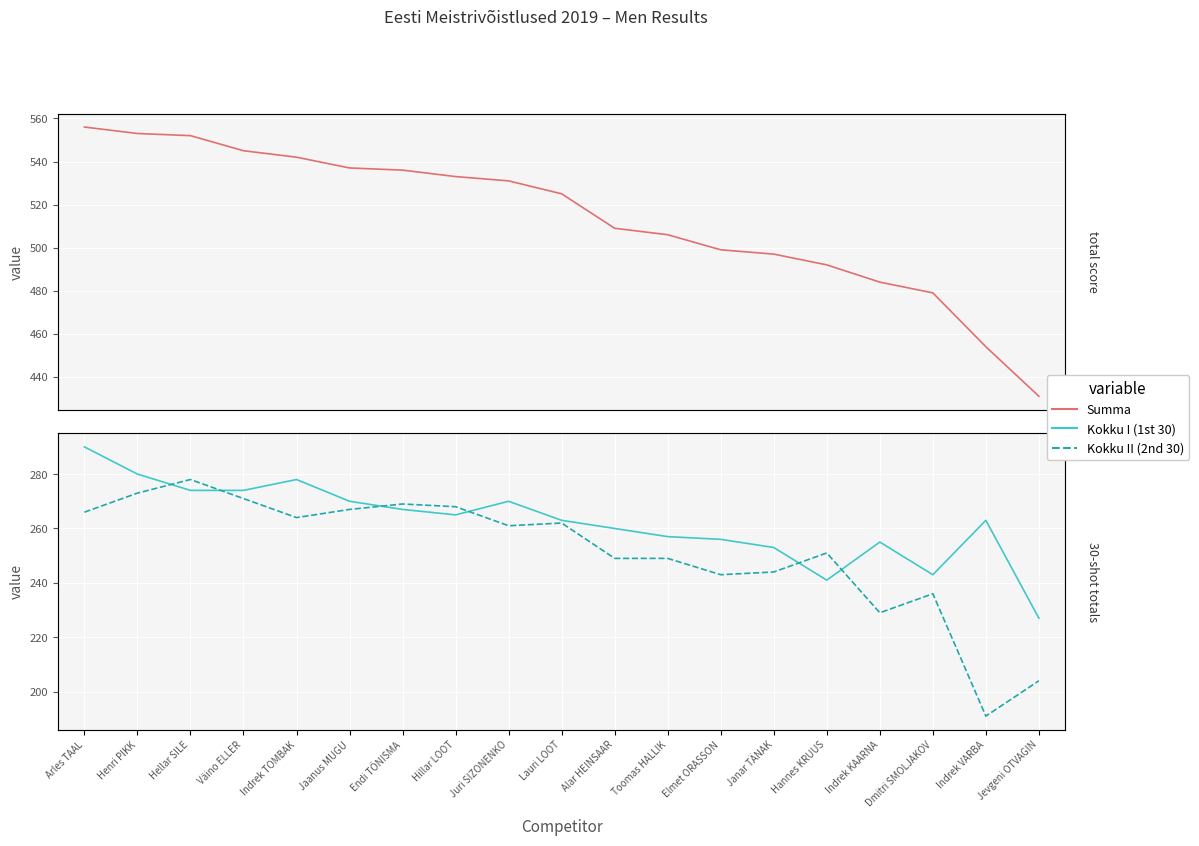

What is the sum of all Kokku I (1st 30) values?

4986